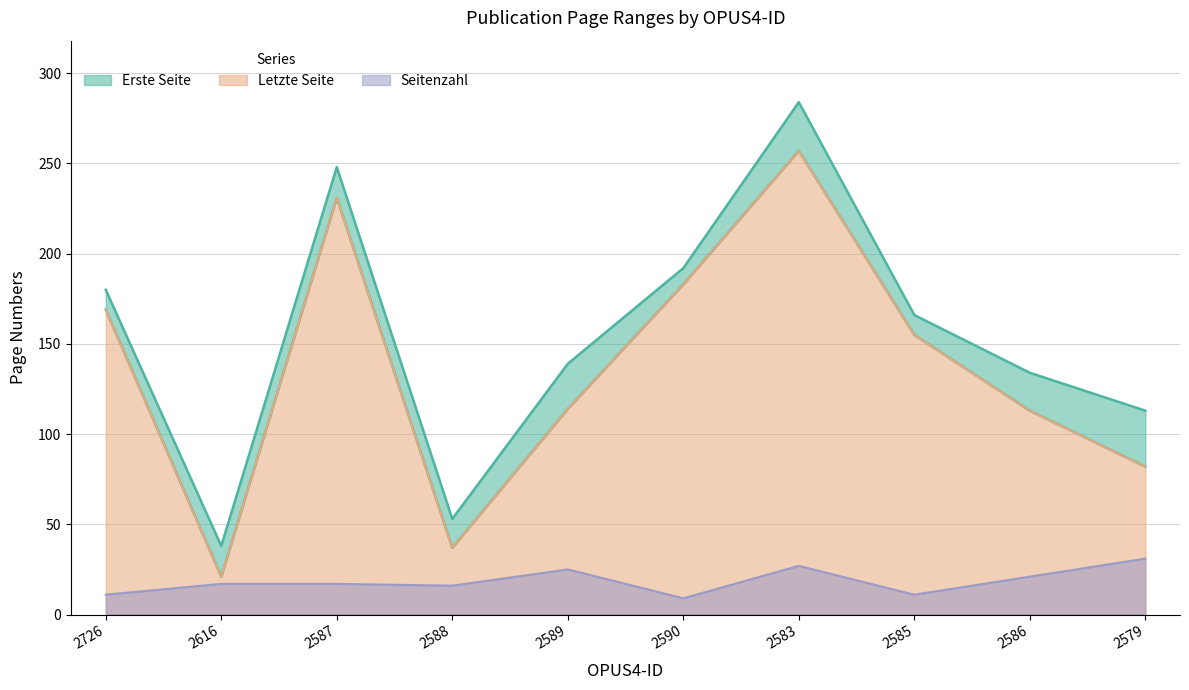

Is it true that Seitenzahl equals 11 at 2585?

True